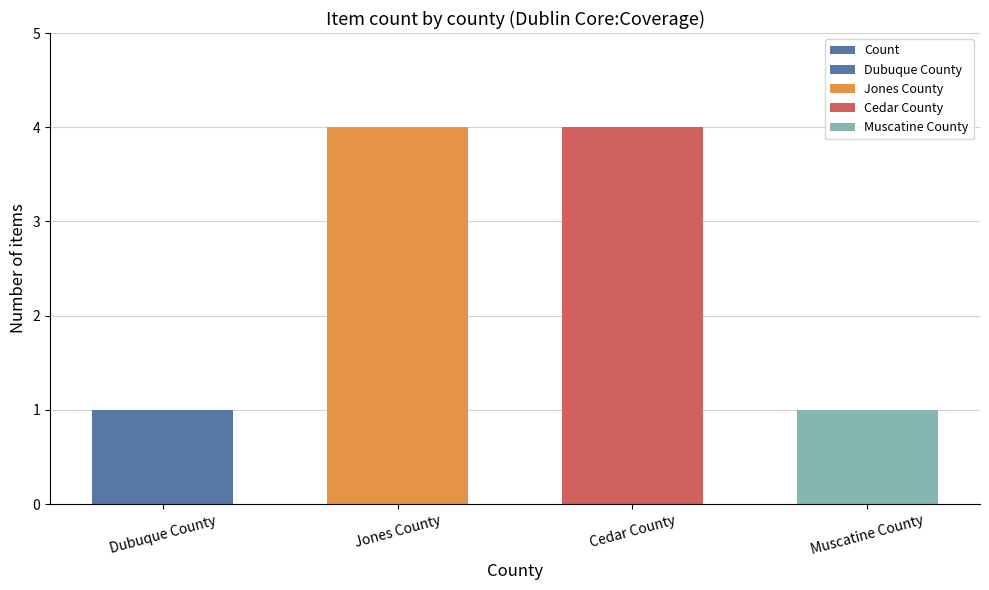

Rank the categories by value from lowest to highest.

Dubuque County, Muscatine County, Jones County, Cedar County